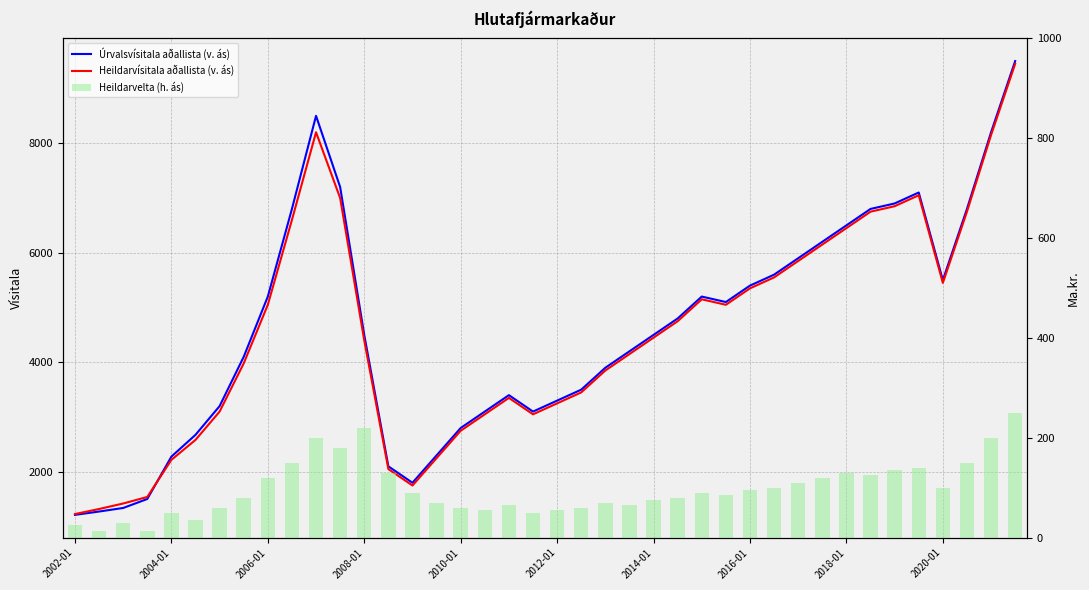

What is the total value across all series at 2004-01?

2608.9